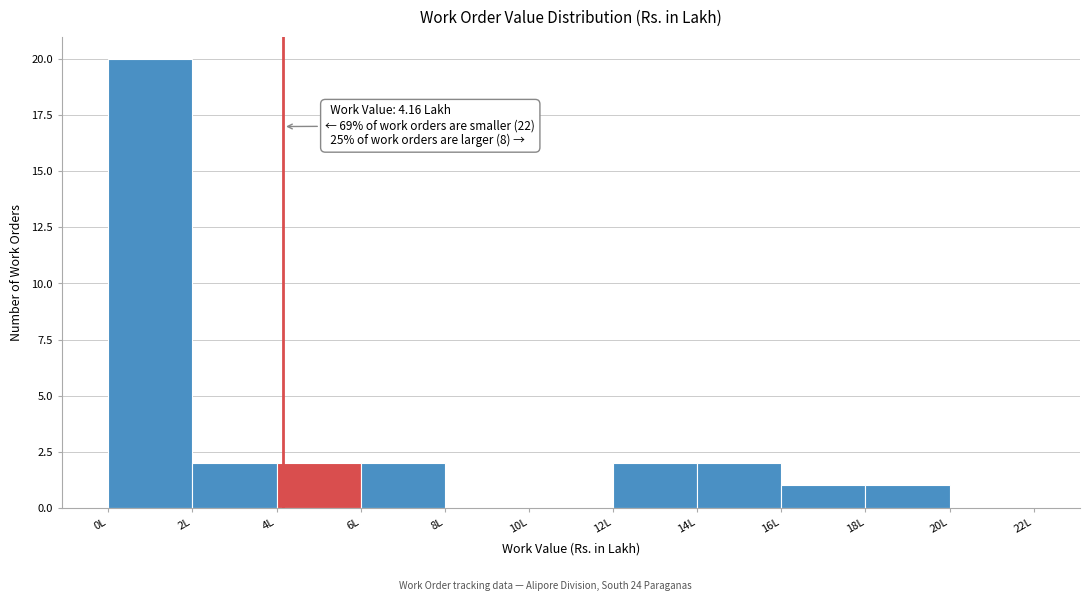

Over which range of the x-axis is the bar tallest?

0 to 2